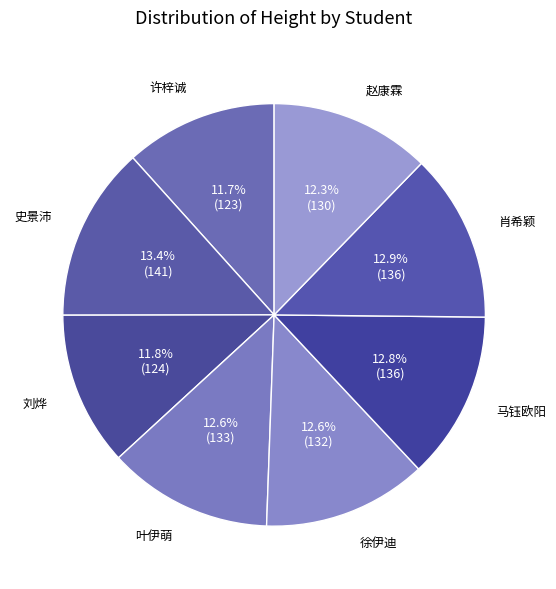

Approximately how many times larger is the value at 叶伊萌 compared to 徐伊迪?

1.0